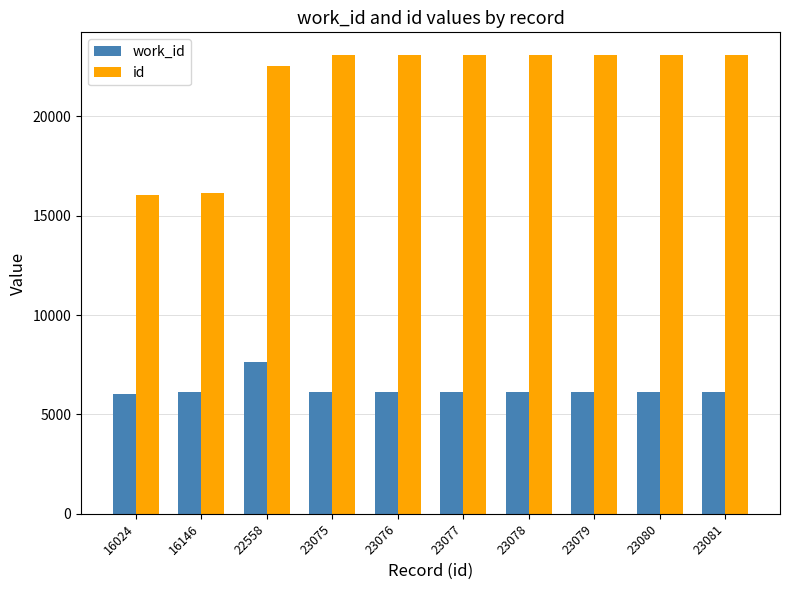

Which series has the largest range (max minus min)?

id